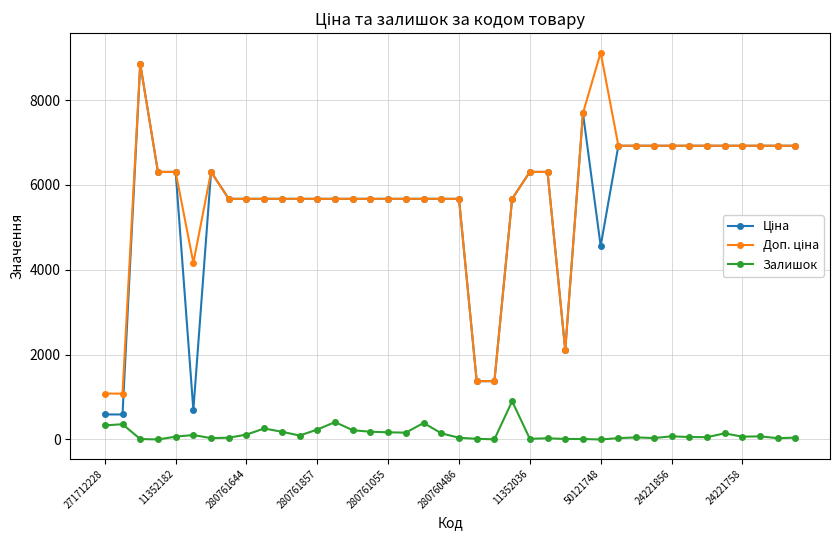

What is the difference between the maximum and minimum values in the Залишок series?

902.0